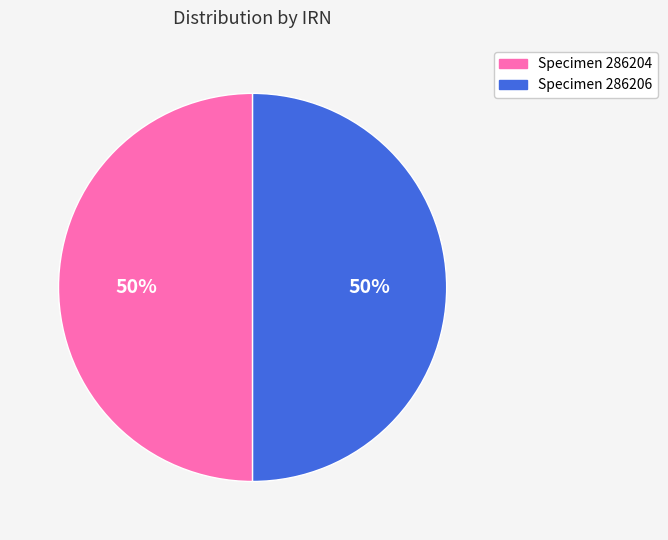

To the nearest percent, what percentage of the pie is Specimen 286206?

50%